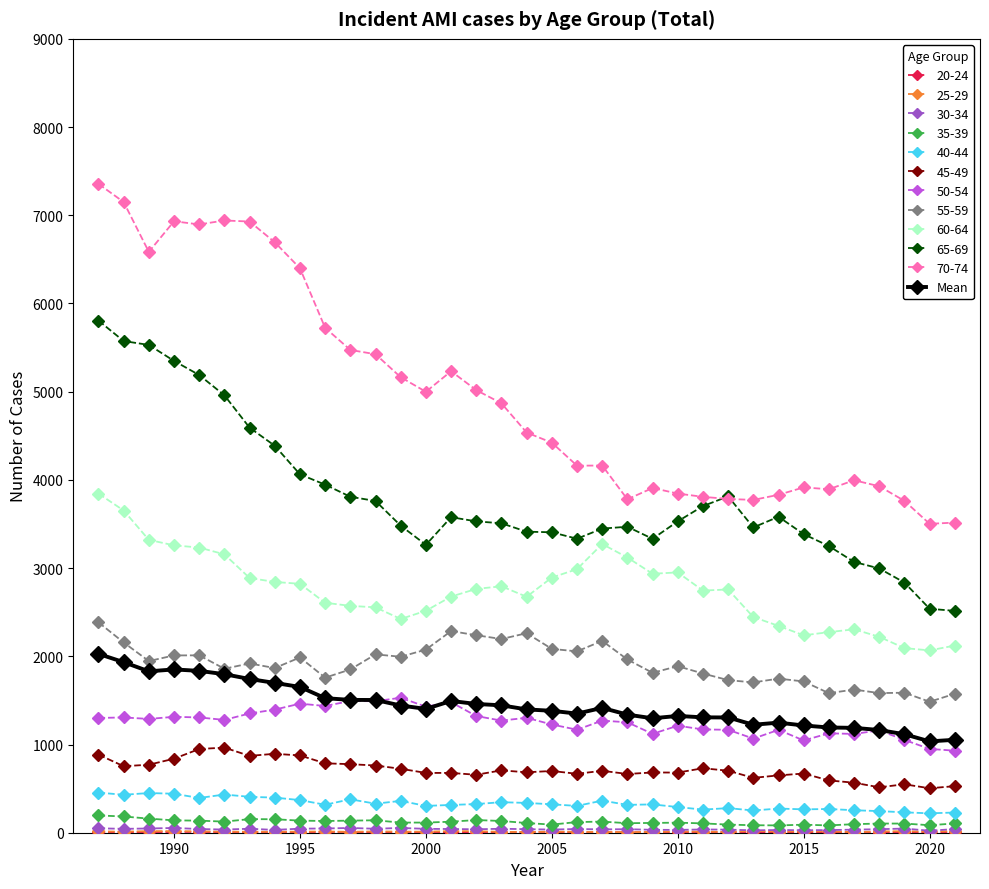

How many lines are shown in the chart?

12